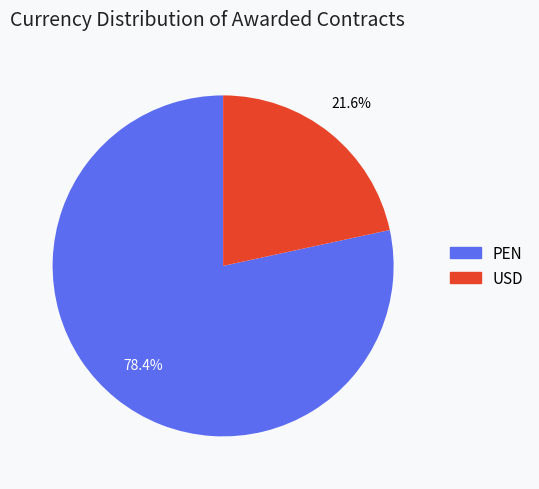

To the nearest percent, what portion does PEN represent?

78%